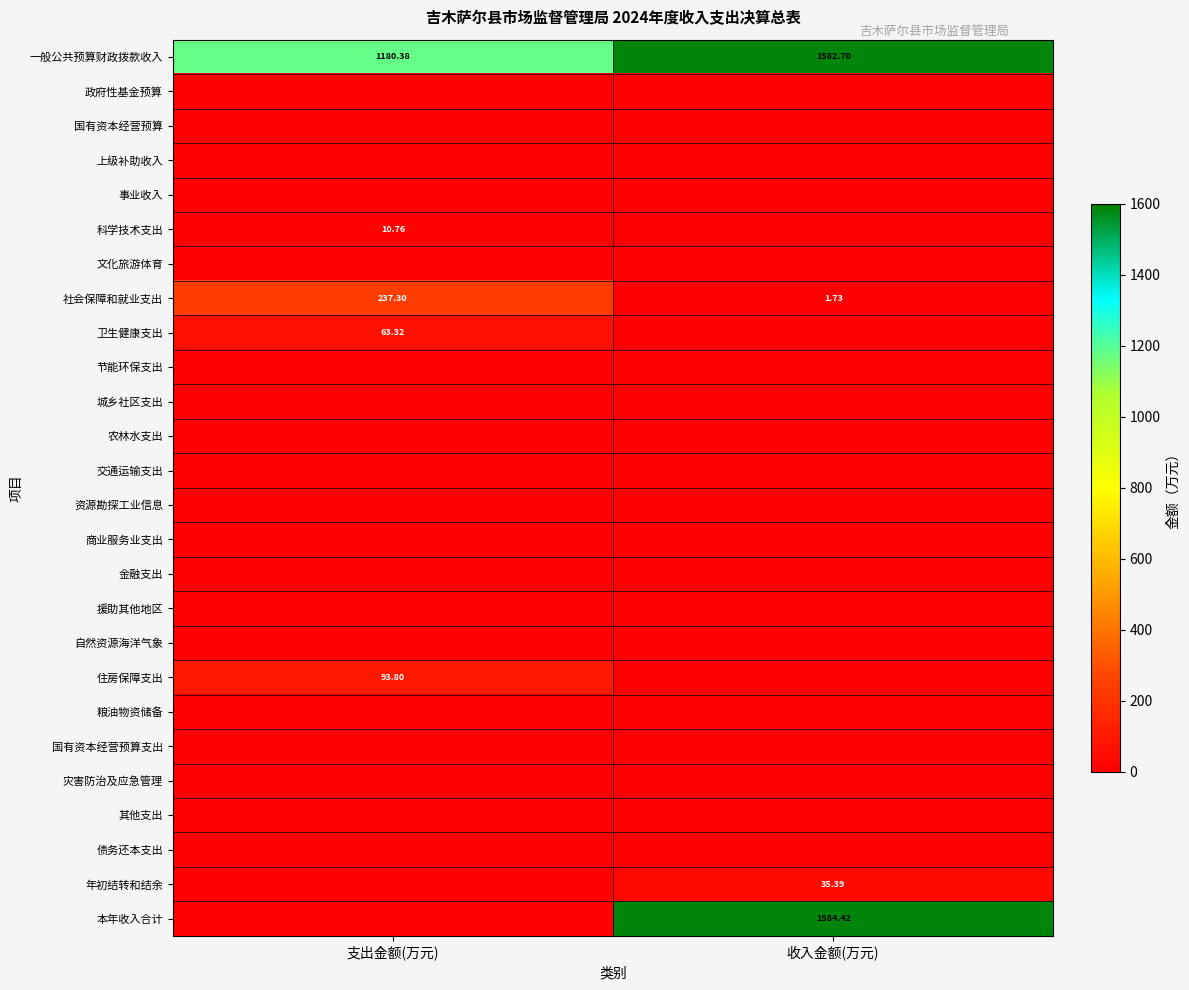

Rank the series at 支出金额(万元) from lowest to highest value.

政府性基金预算, 国有资本经营预算, 上级补助收入, 事业收入, 文化旅游体育, 节能环保支出, 城乡社区支出, 农林水支出, 交通运输支出, 资源勘探工业信息, 商业服务业支出, 金融支出, 援助其他地区, 自然资源海洋气象, 粮油物资储备, 国有资本经营预算支出, 灾害防治及应急管理, 其他支出, 债务还本支出, 年初结转和结余, 本年收入合计, 科学技术支出, 卫生健康支出, 住房保障支出, 社会保障和就业支出, 一般公共预算财政拨款收入